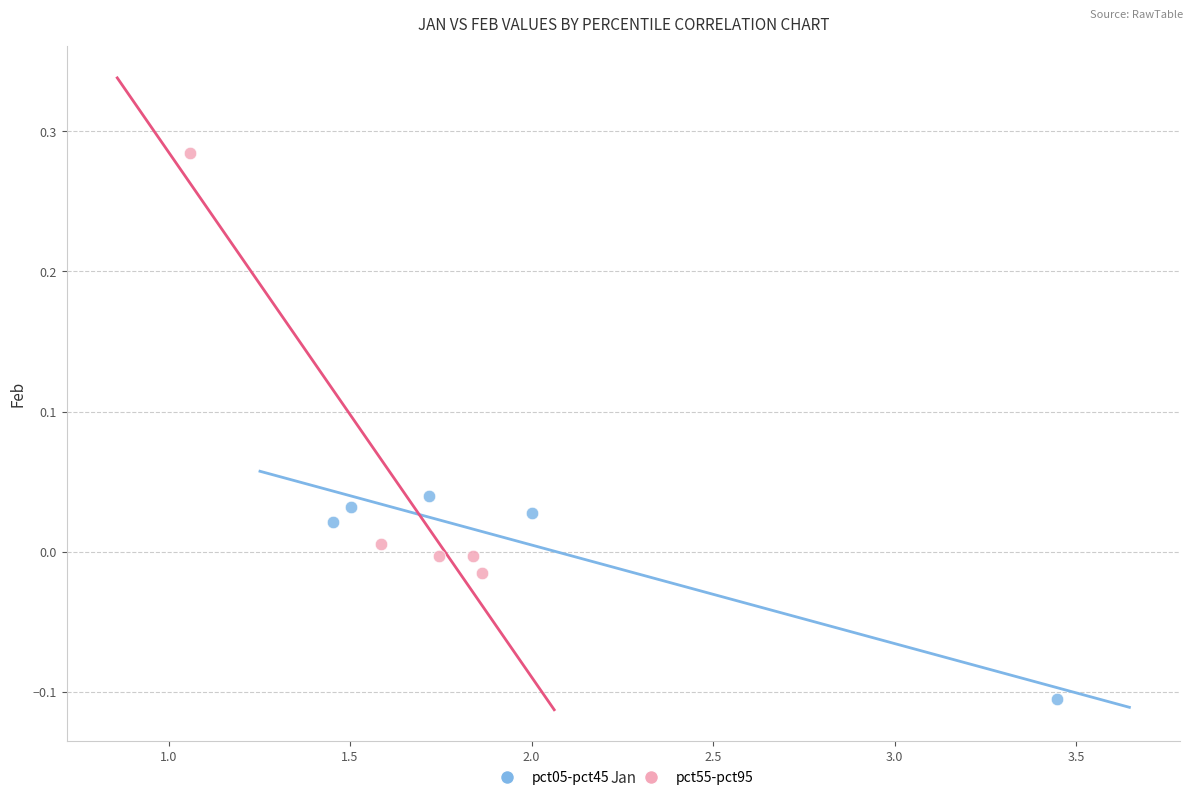

What are all the series names shown in the legend?

pct05-pct45, pct55-pct95